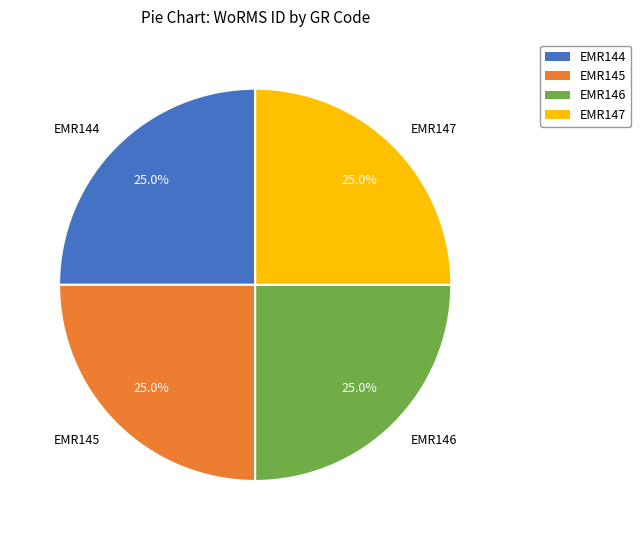

The EMR145 slice represents 36% of the pie. True or false?

False